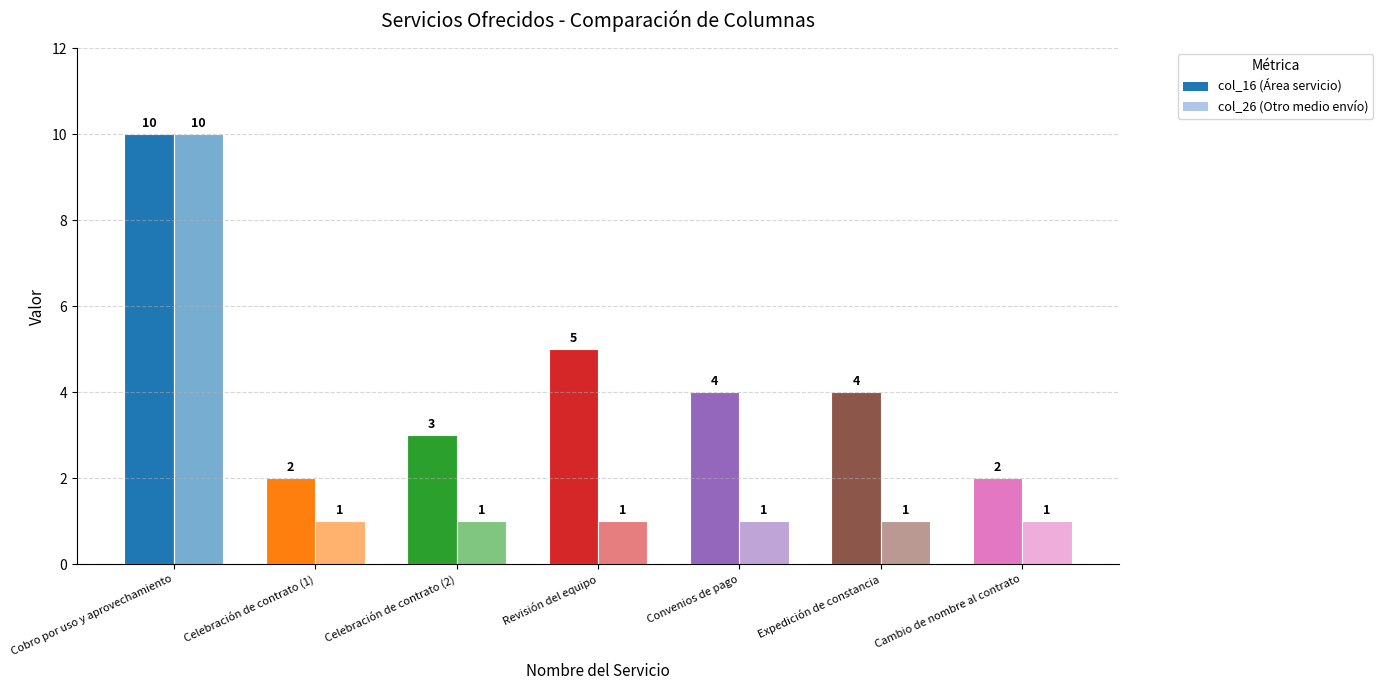

How many groups of bars are there?

7